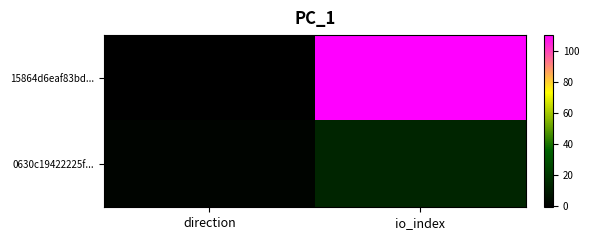

Rank the series by their average value, from highest to lowest.

15864d6eaf83bd..., 0630c19422225f...